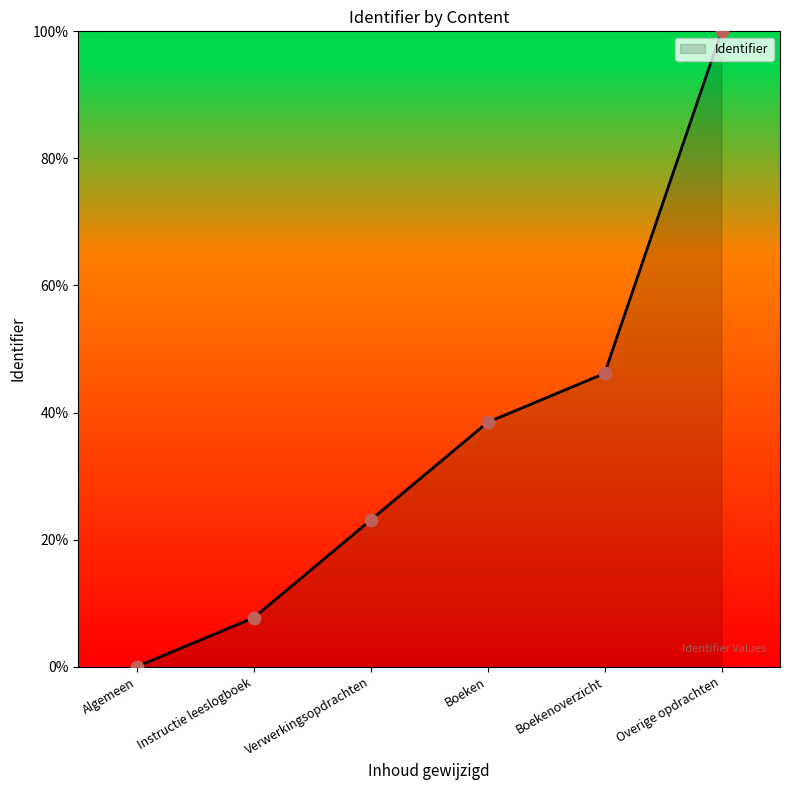

Approximately how many times larger is the value at Verwerkingsopdrachten compared to Overige opdrachten?

0.2